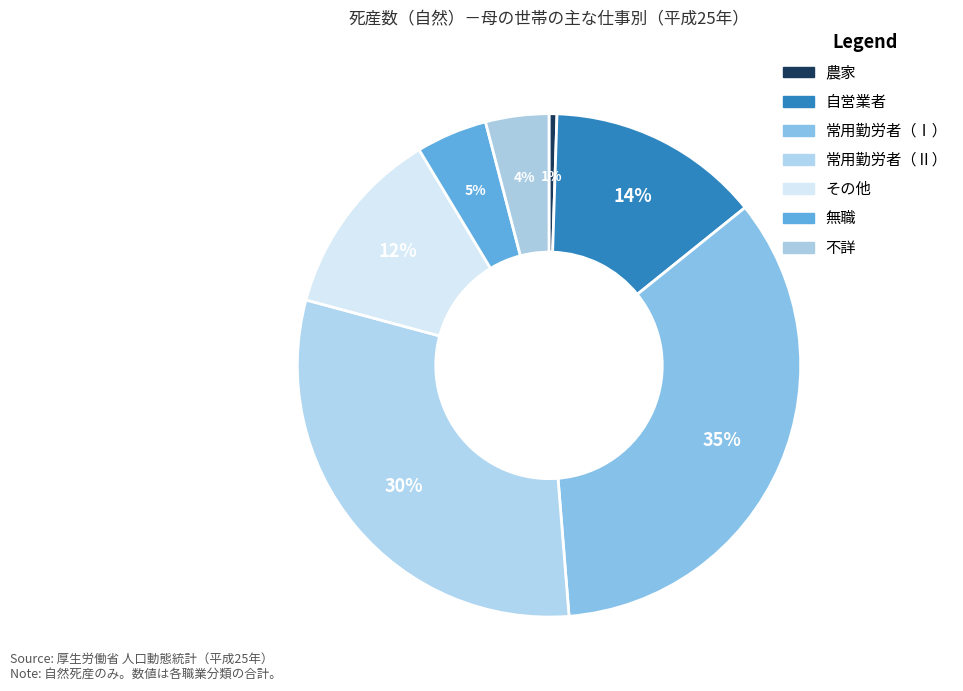

Which slice is the smallest?

農家